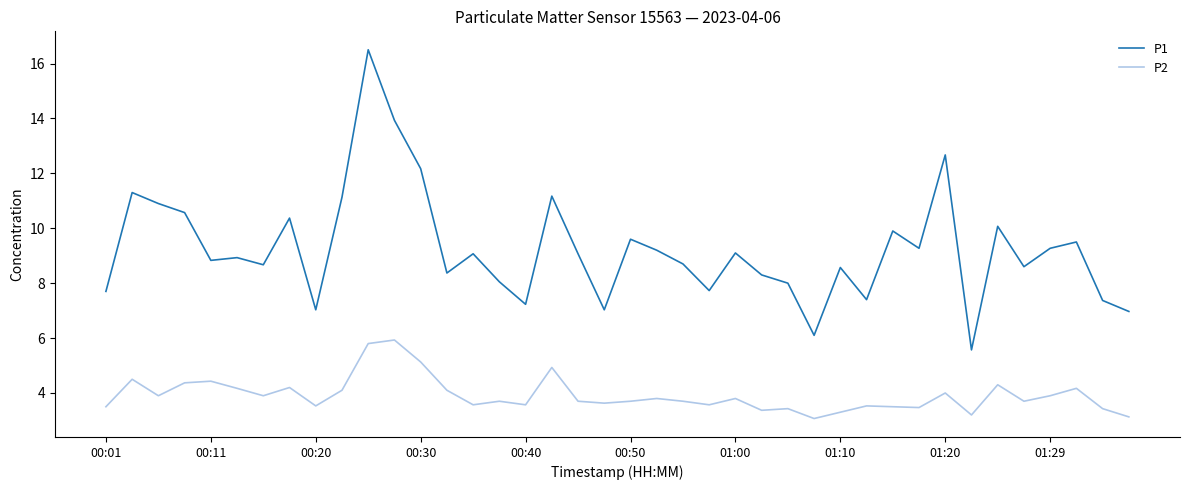

What is the sum of all P2 values?

156.7